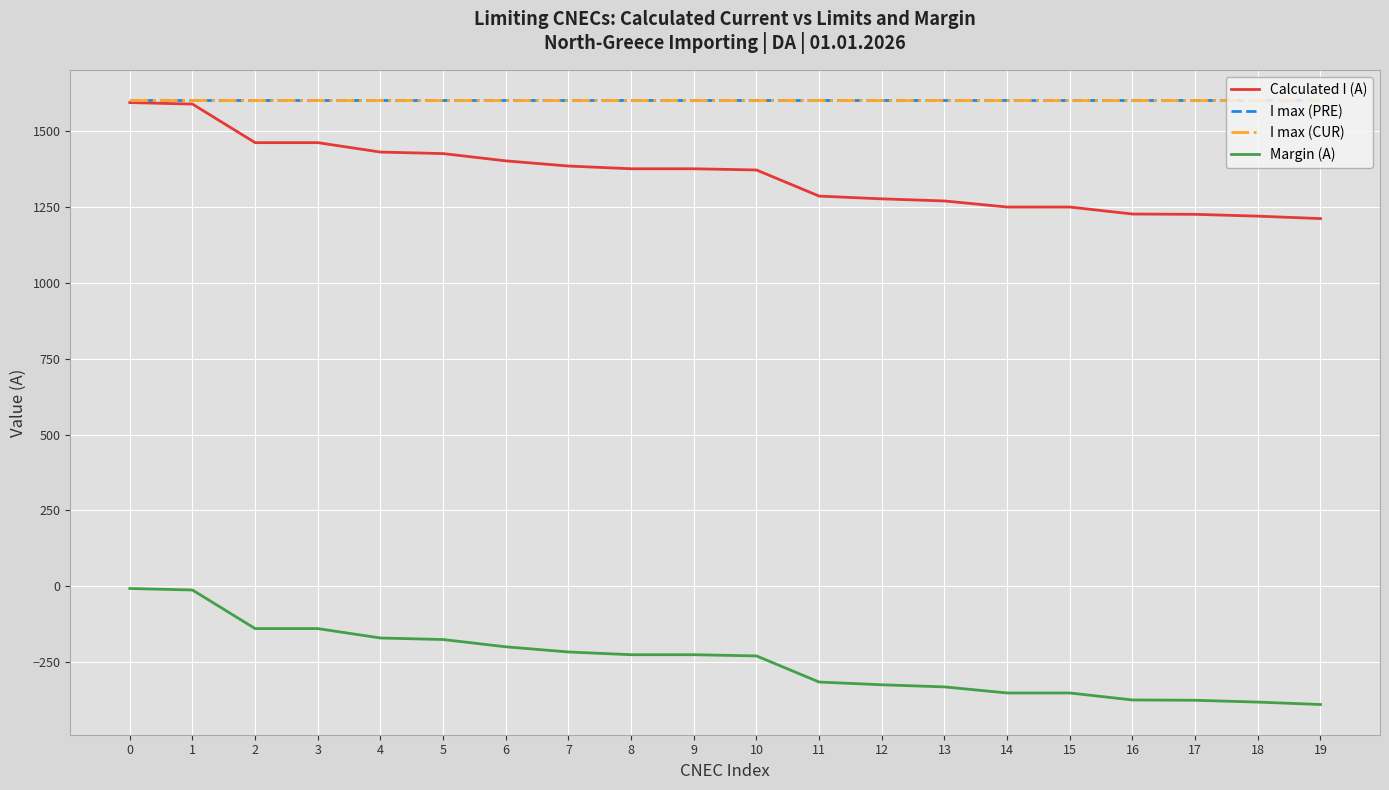

Reading left to right, what are all the values shown in this chart?

Calculated I (A): 0=1593	1=1588	2=1461	3=1461	4=1430	5=1425	6=1401	7=1384	8=1375	9=1375	10=1371	11=1285	12=1276	13=1269	14=1249	15=1249	16=1226	17=1225	18=1219	19=1211
I max (PRE): 0=1600	1=1600	2=1600	3=1600	4=1600	5=1600	6=1600	7=1600	8=1600	9=1600	10=1600	11=1600	12=1600	13=1600	14=1600	15=1600	16=1600	17=1600	18=1600	19=1600
I max (CUR): 0=1600	1=1600	2=1600	3=1600	4=1600	5=1600	6=1600	7=1600	8=1600	9=1600	10=1600	11=1600	12=1600	13=1600	14=1600	15=1600	16=1600	17=1600	18=1600	19=1600
Margin (A): 0=-7	1=-12	2=-139	3=-139	4=-170	5=-175	6=-199	7=-216	8=-225	9=-225	10=-229	11=-315	12=-324	13=-331	14=-351	15=-351	16=-374	17=-375	18=-381	19=-389